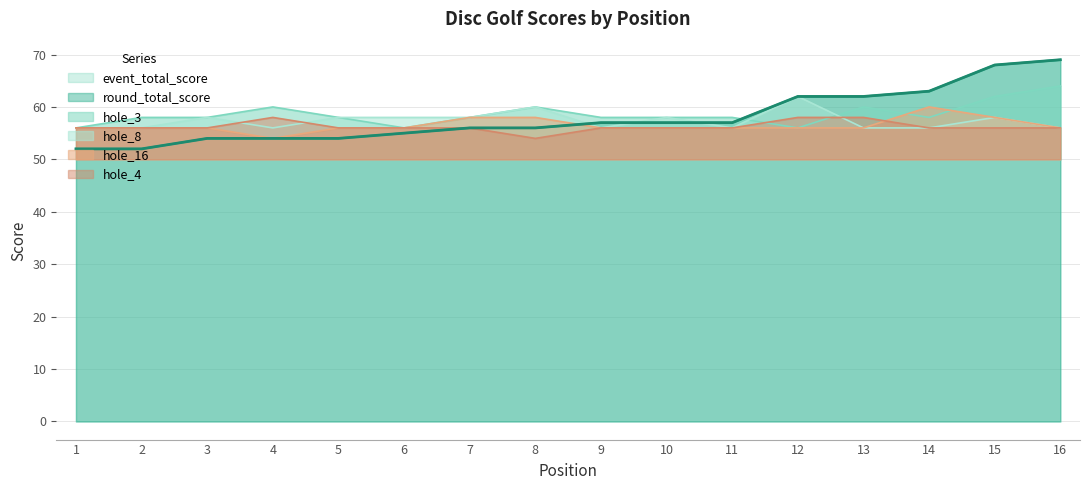

True or false: hole_8 has a value of 27 at 2.

False